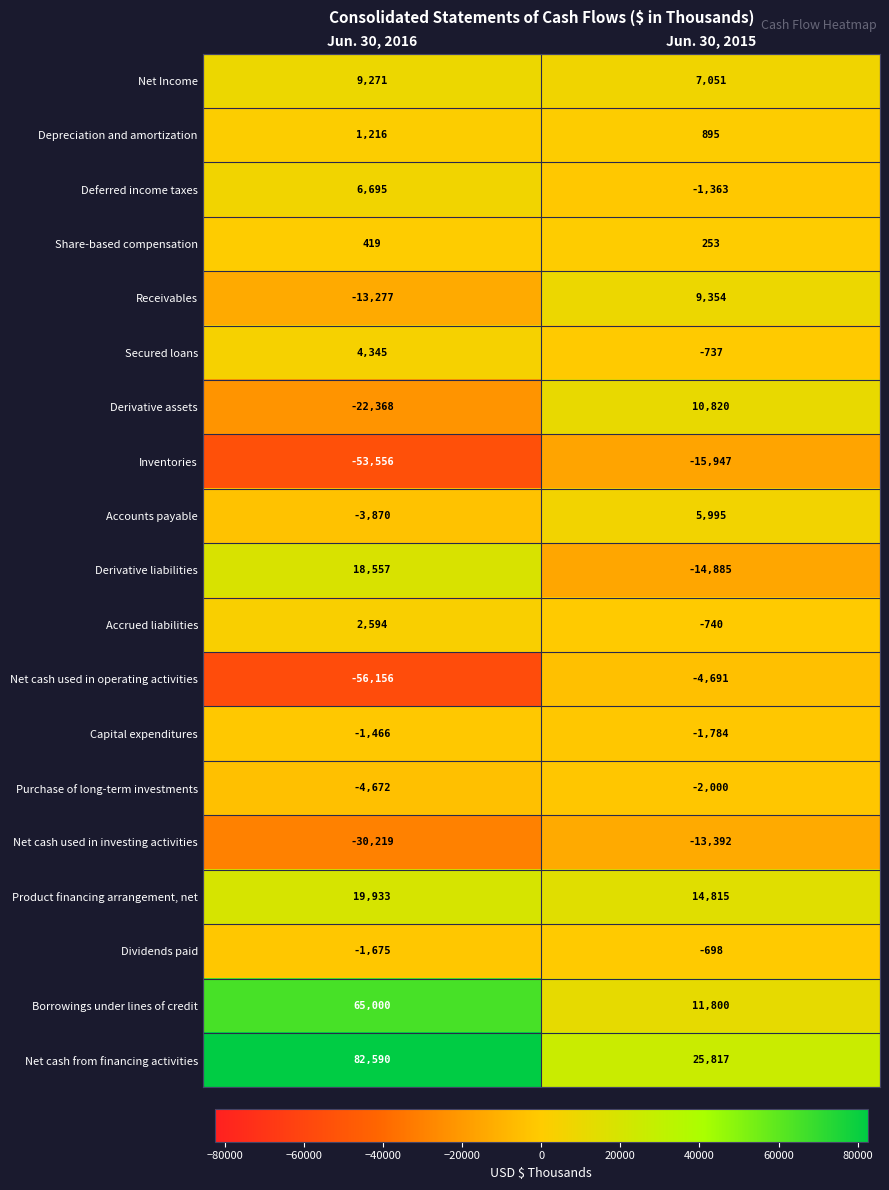

What is the difference between the highest and lowest values at Jun. 30, 2016?

138746